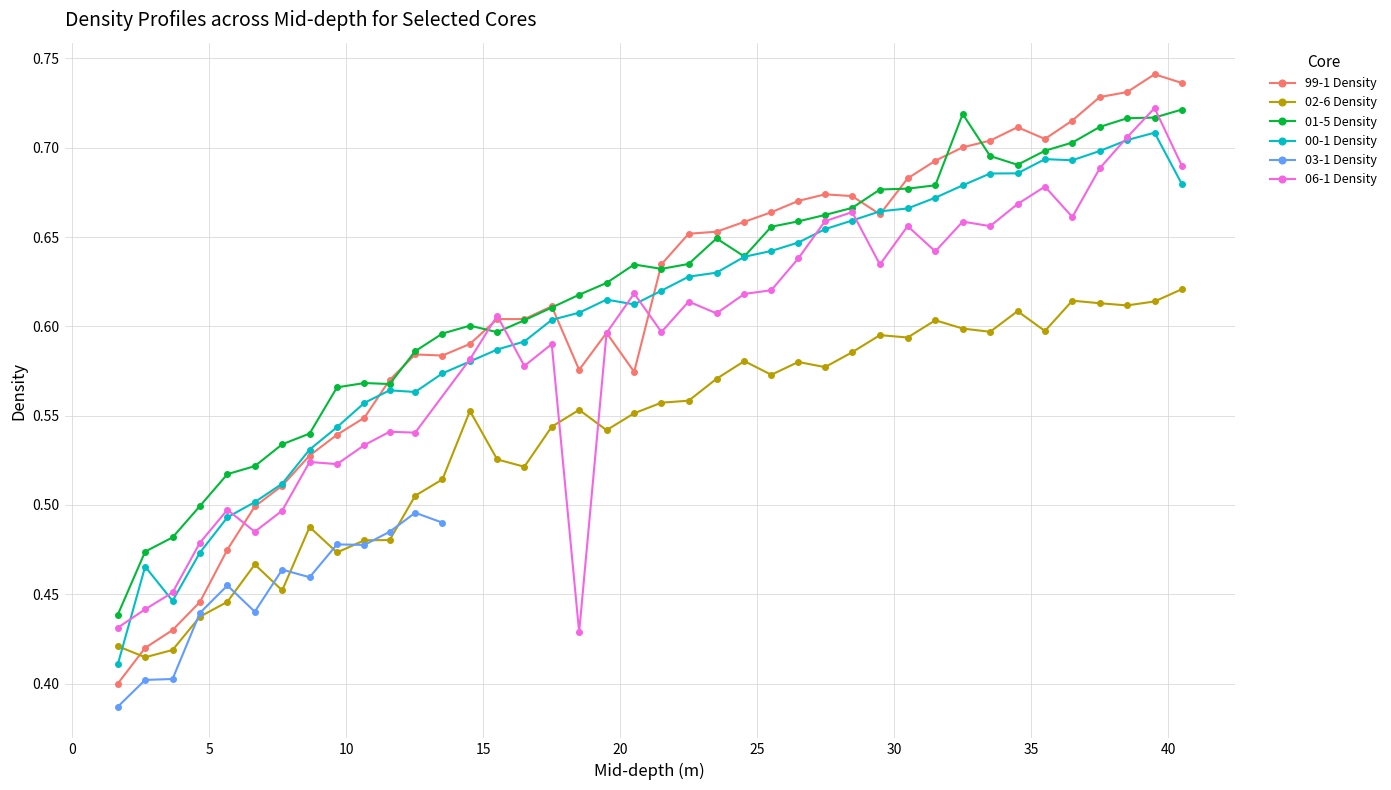

Which series changed the most between 4.67 and 37.5?

99-1 Density